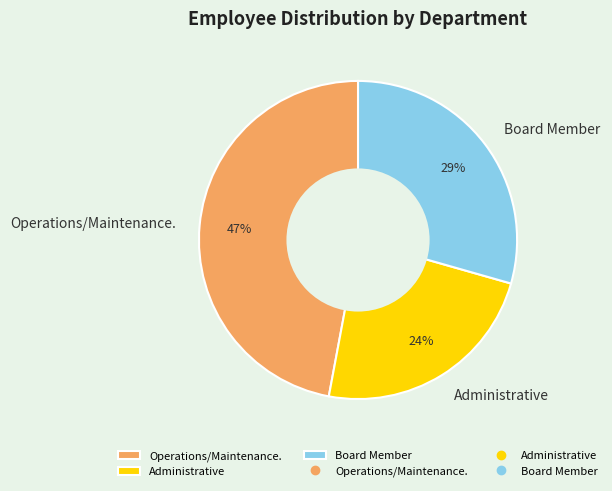

How many slices are in this pie chart?

3